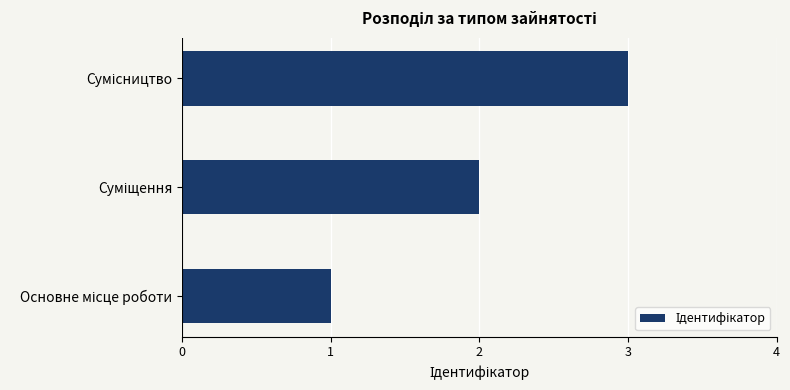

What is the sum of all values?

6